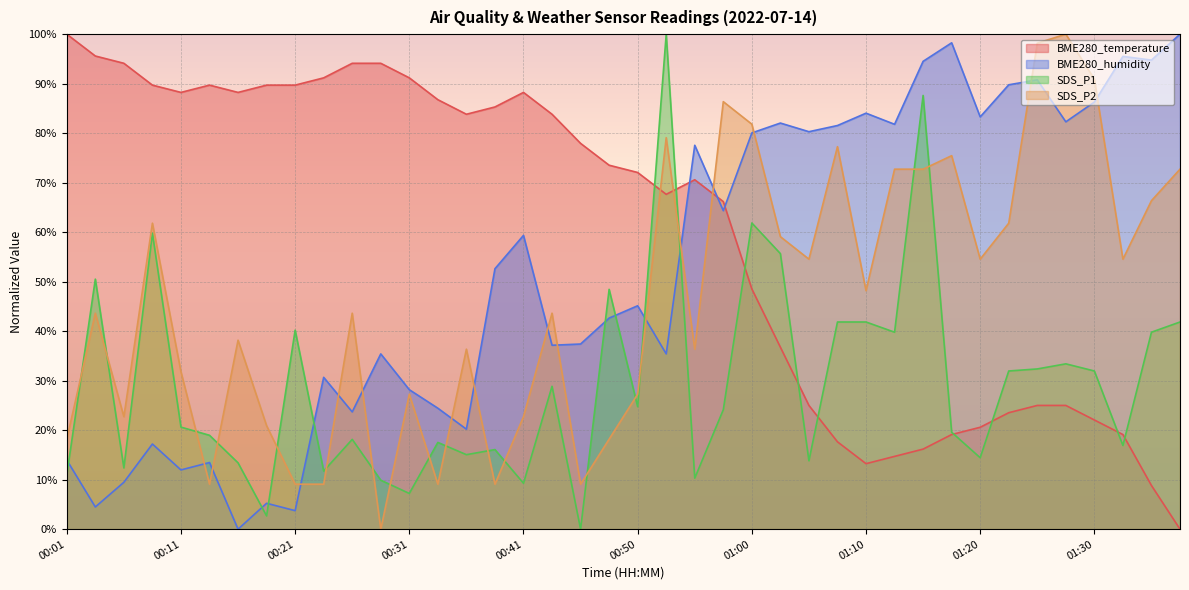

Reading left to right, extract all data points from this chart.

BME280_temperature: 1.0	1.0	0.9	0.9	0.9	0.9	0.9	0.9	0.9	0.9	0.9	0.9	0.9	0.9	0.8	0.9	0.9	0.8	0.8	0.7	0.7	0.7	0.7	0.7	0.5	0.4	0.3	0.2	0.1	0.1	0.2	0.2	0.2	0.2	0.3	0.3	0.2	0.2	0.1	0.0
BME280_humidity: 0.1	0.0	0.1	0.2	0.1	0.1	0.0	0.1	0.0	0.3	0.2	0.4	0.3	0.2	0.2	0.5	0.6	0.4	0.4	0.4	0.5	0.4	0.8	0.6	0.8	0.8	0.8	0.8	0.8	0.8	0.9	1.0	0.8	0.9	0.9	0.8	0.9	1.0	0.9	1.0
SDS_P1: 0.1	0.5	0.1	0.6	0.2	0.2	0.1	0.0	0.4	0.1	0.2	0.1	0.1	0.2	0.2	0.2	0.1	0.3	0.0	0.5	0.2	1.0	0.1	0.2	0.6	0.6	0.1	0.4	0.4	0.4	0.9	0.2	0.1	0.3	0.3	0.3	0.3	0.2	0.4	0.4
SDS_P2: 0.2	0.4	0.2	0.6	0.3	0.1	0.4	0.2	0.1	0.1	0.4	0.0	0.3	0.1	0.4	0.1	0.2	0.4	0.1	0.2	0.3	0.8	0.4	0.9	0.8	0.6	0.5	0.8	0.5	0.7	0.7	0.8	0.5	0.6	1.0	1.0	0.9	0.5	0.7	0.7